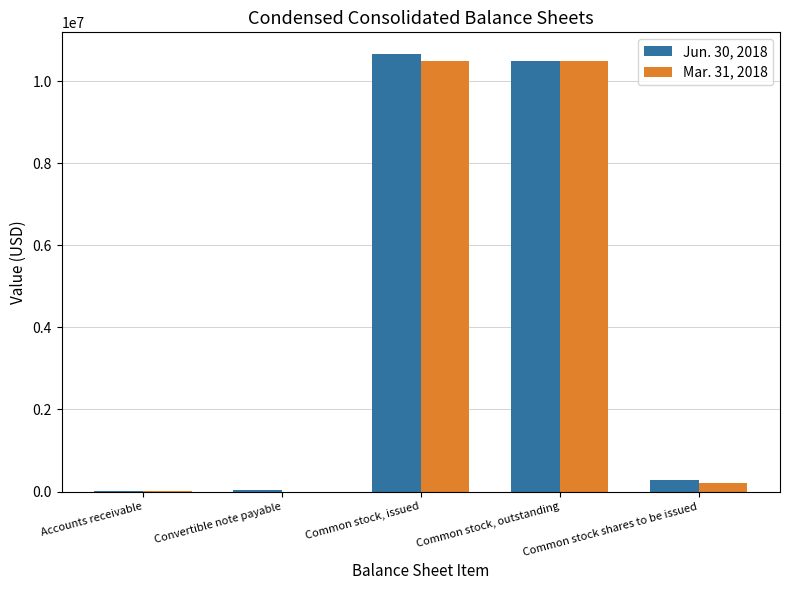

Read the Jun. 30, 2018 value at Accounts receivable.

724